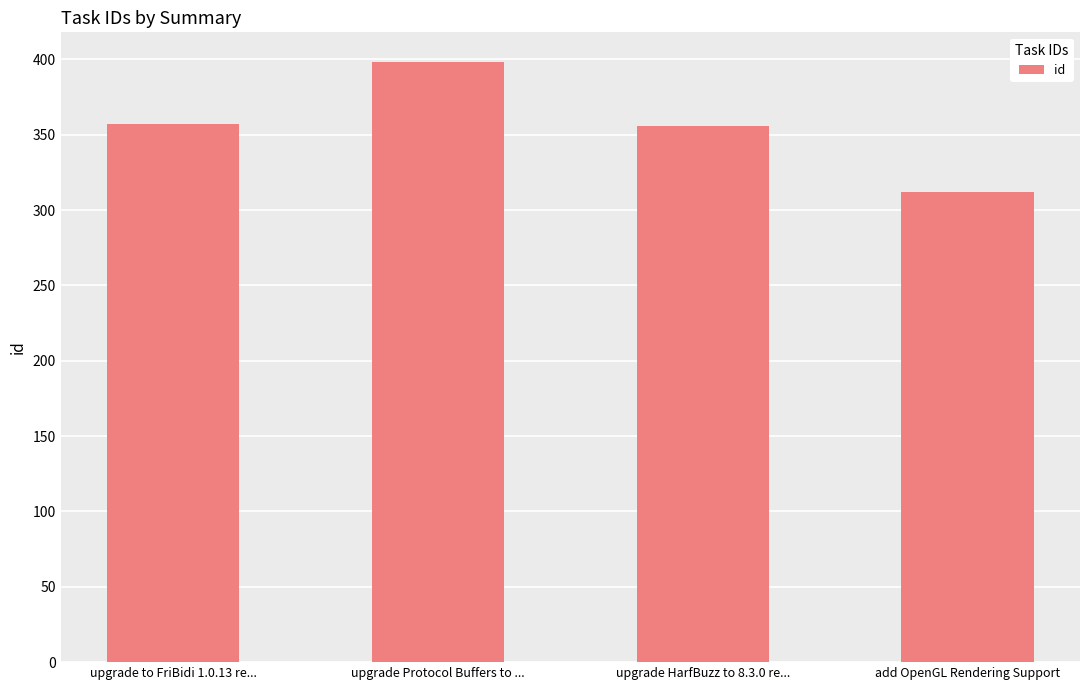

Which has a higher value, upgrade Protocol Buffers to ... or add OpenGL Rendering Support?

upgrade Protocol Buffers to ...